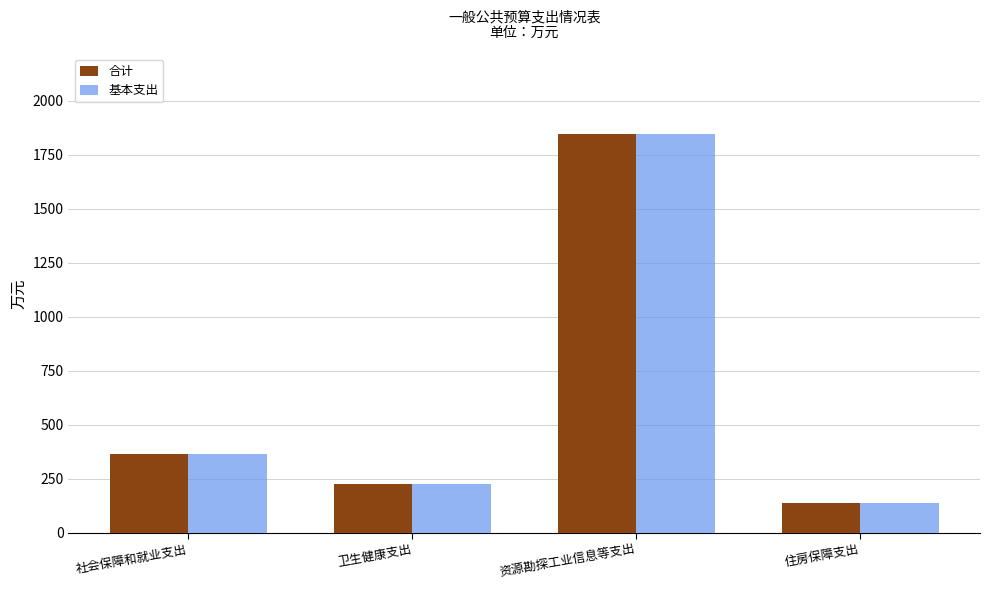

What is the sum of the 基本支出 values at 社会保障和就业支出 and 资源勘探工业信息等支出?

2211.9